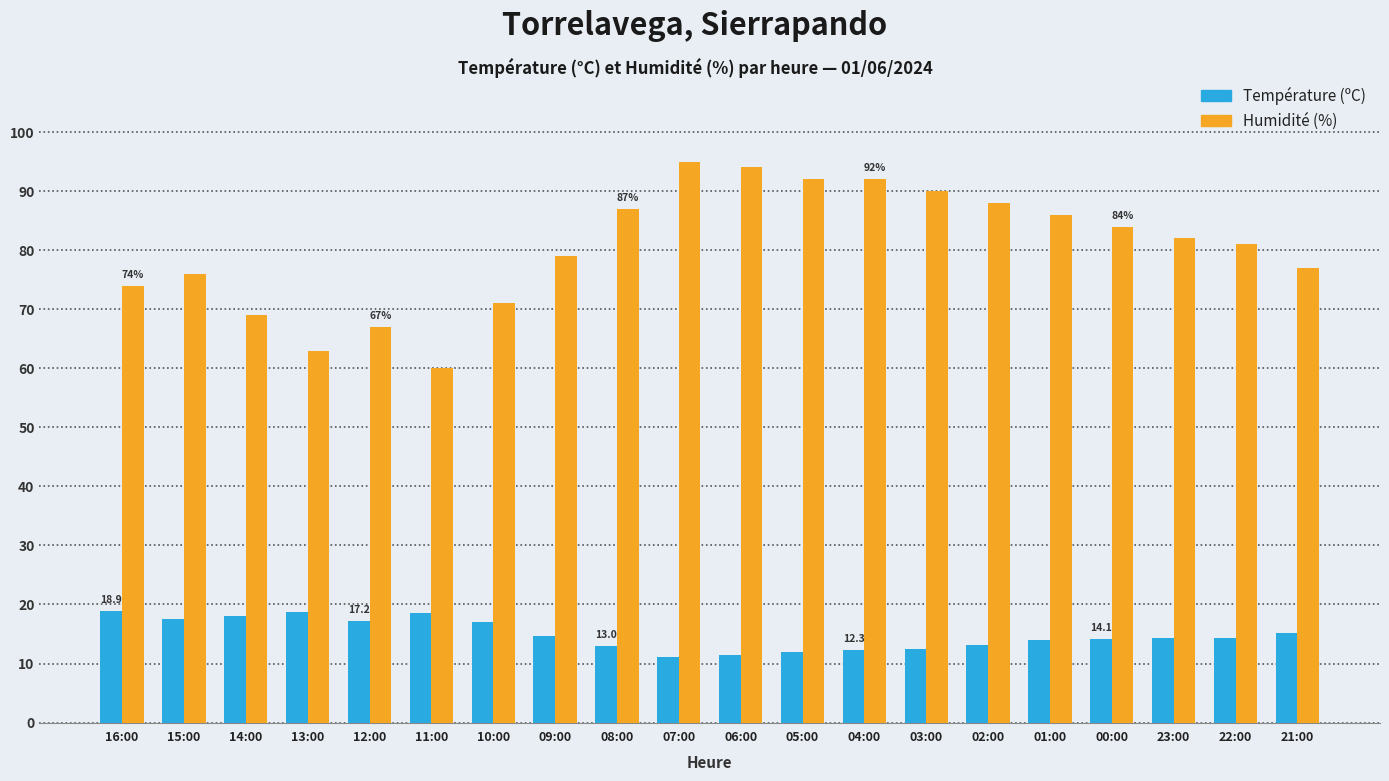

The value of Humidité (%) at 11:00 is 60.0. True or false?

True